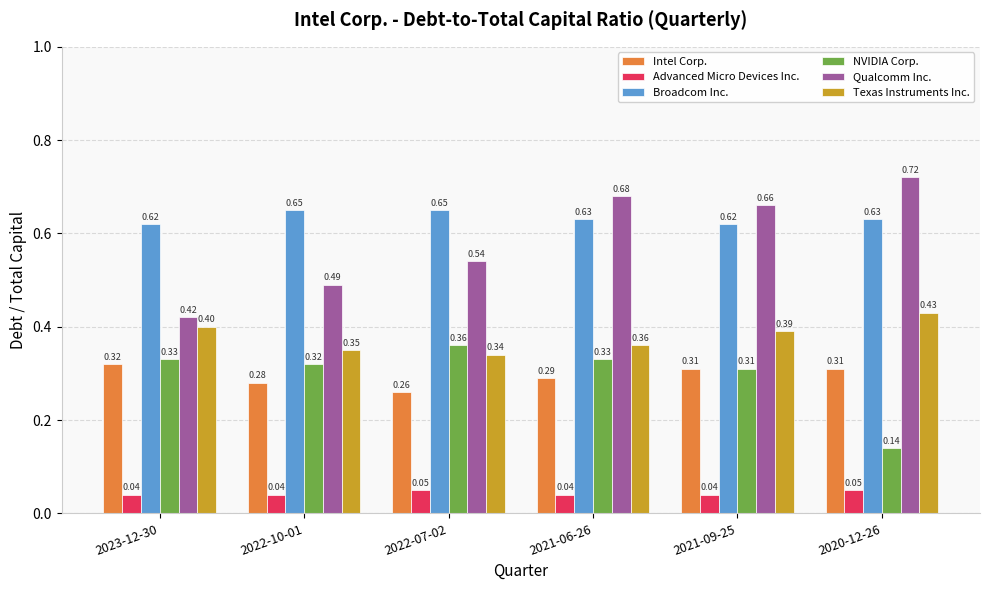

Rank the categories by Texas Instruments Inc. value from highest to lowest.

2020-12-26, 2023-12-30, 2021-09-25, 2021-06-26, 2022-10-01, 2022-07-02